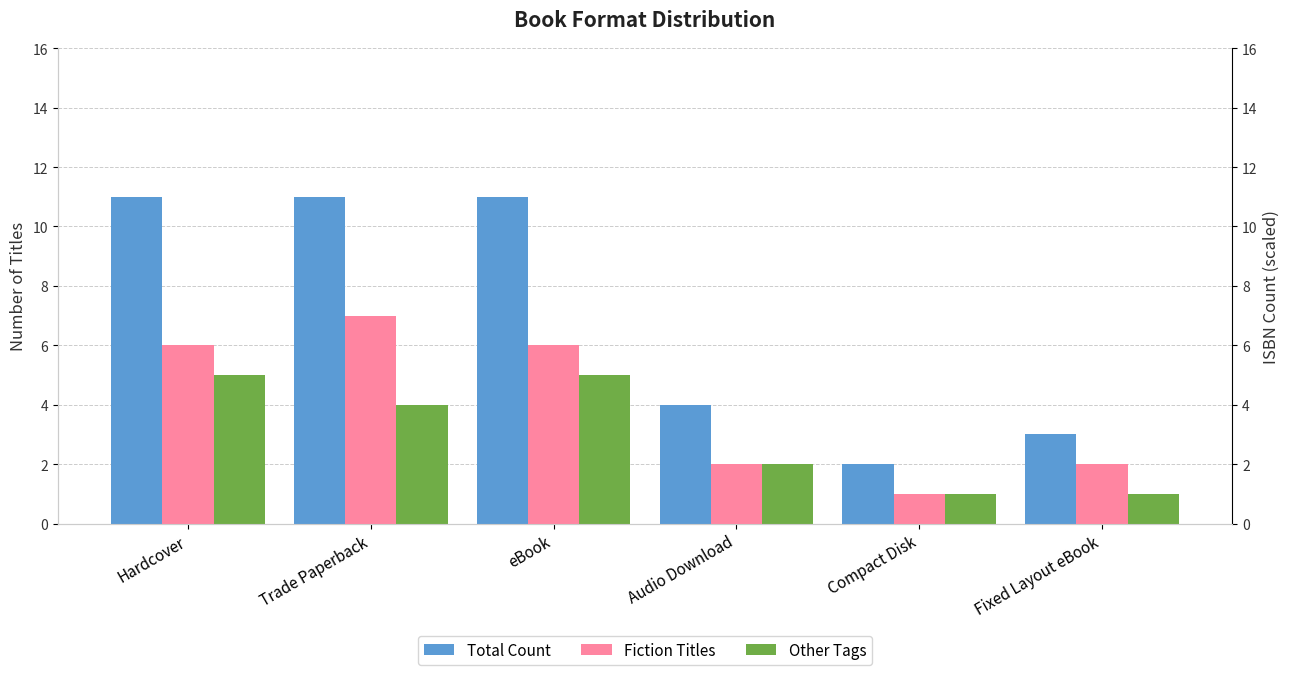

Between Trade Paperback and eBook, which series saw the biggest shift?

Fiction Titles